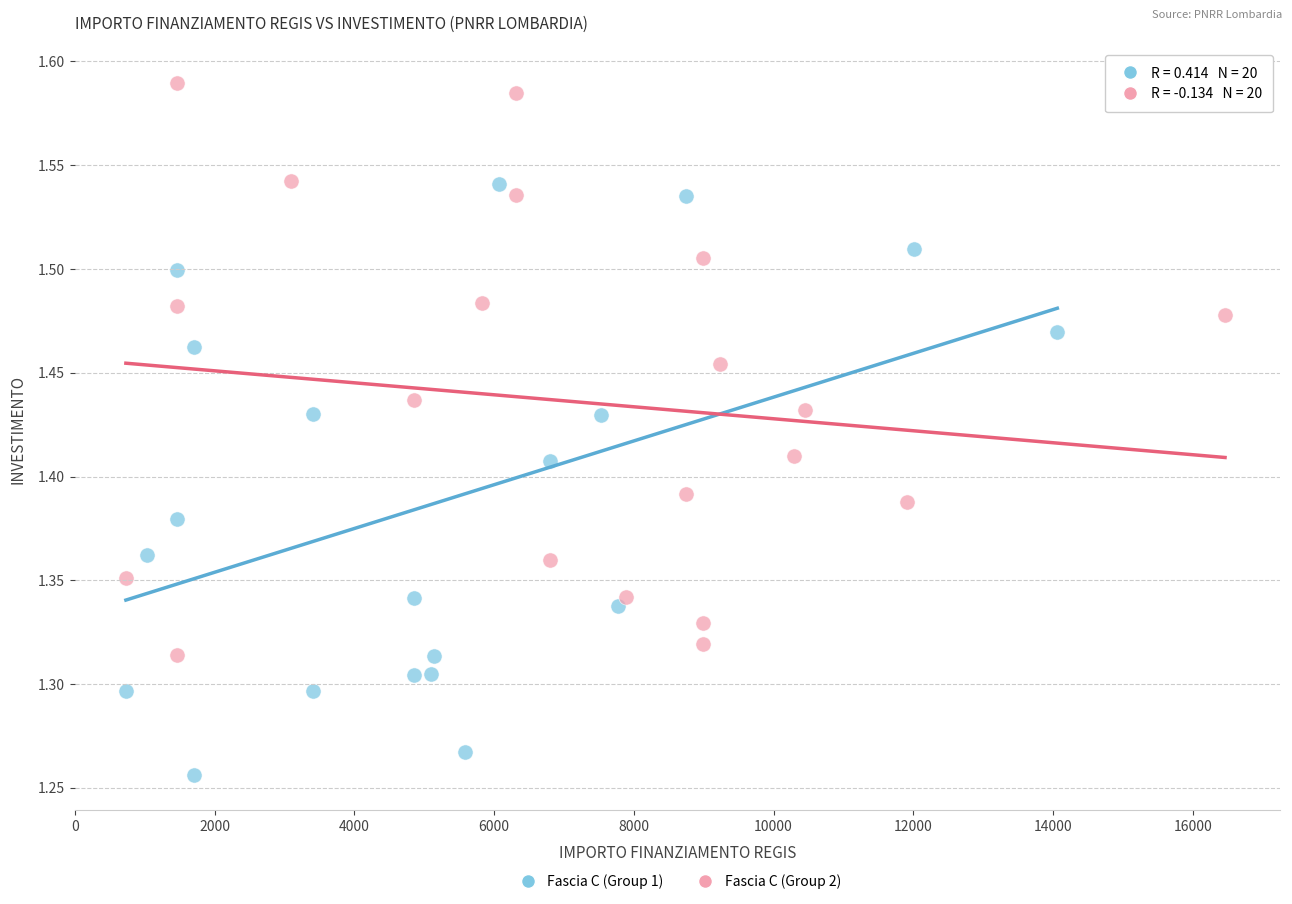

Which series contains the lowest Y value?

Fascia C (Group 1)